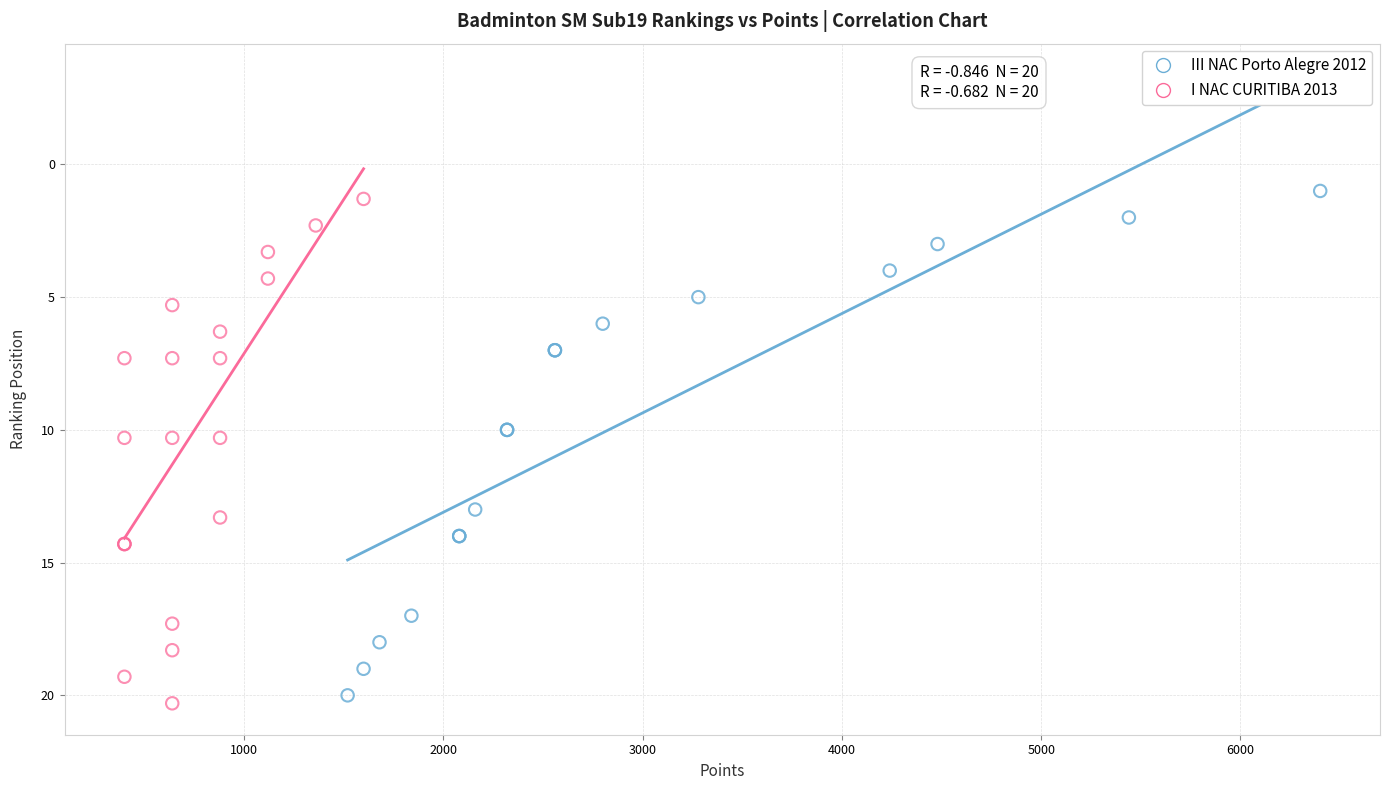

What are all the series names shown in the legend?

III NAC Porto Alegre 2012, I NAC CURITIBA 2013